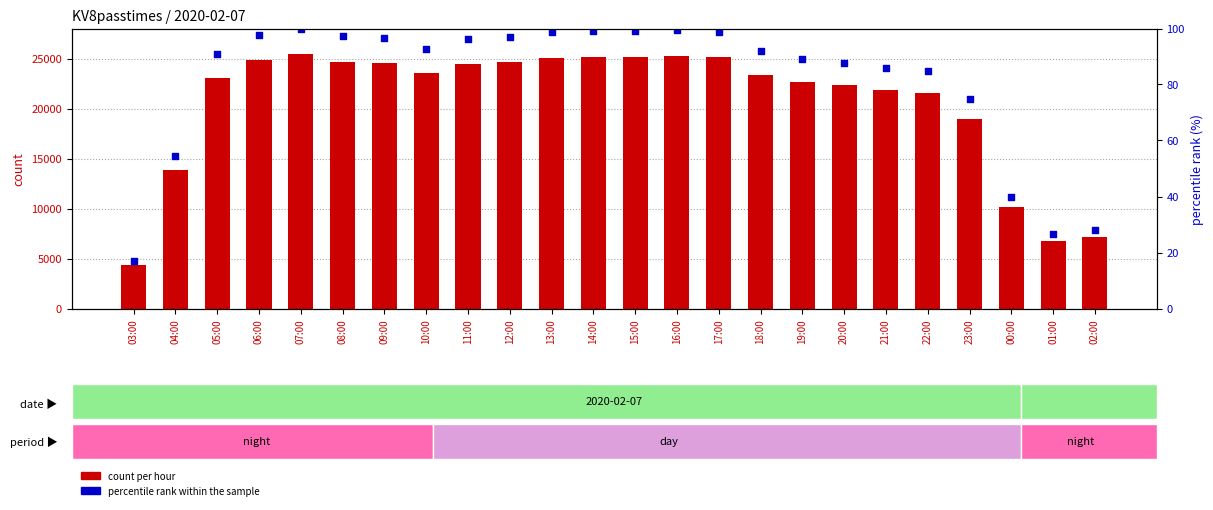

Which series contains the highest Y value?

count per hour